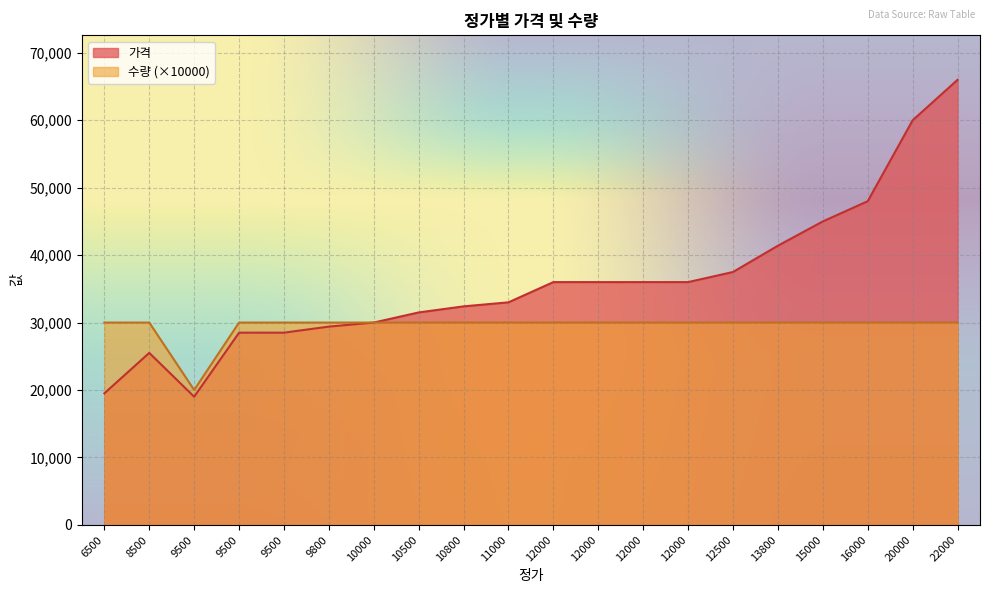

What is the average value?

29500